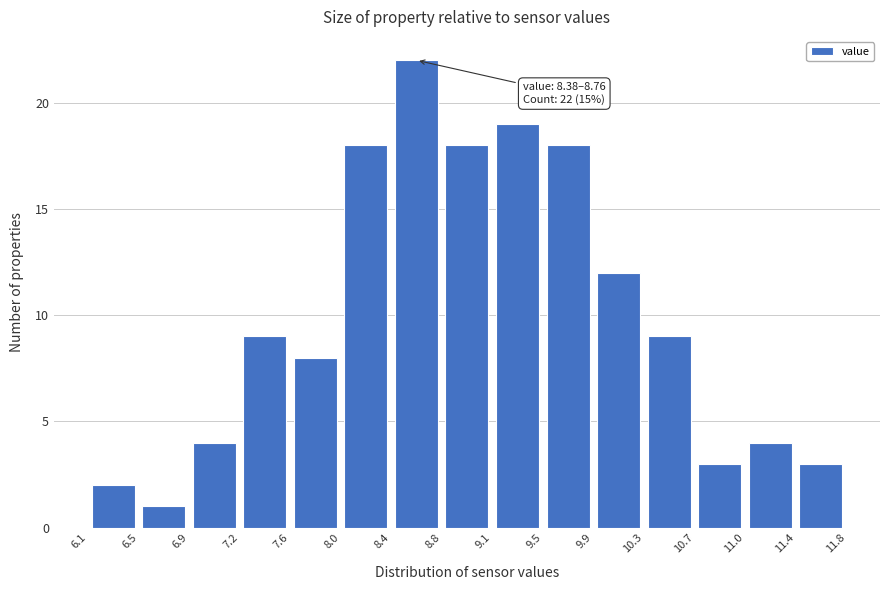

Over which range of the x-axis is the bar tallest?

8.4 to 8.8